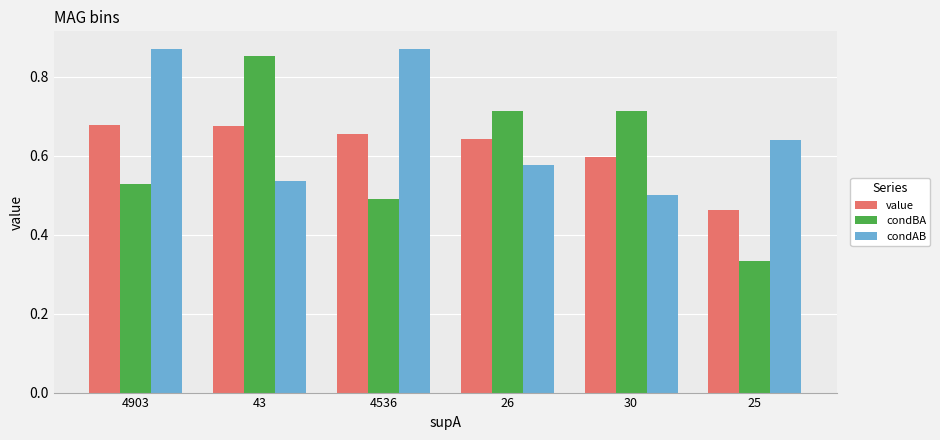

What are all the series names shown in the legend?

value, condBA, condAB